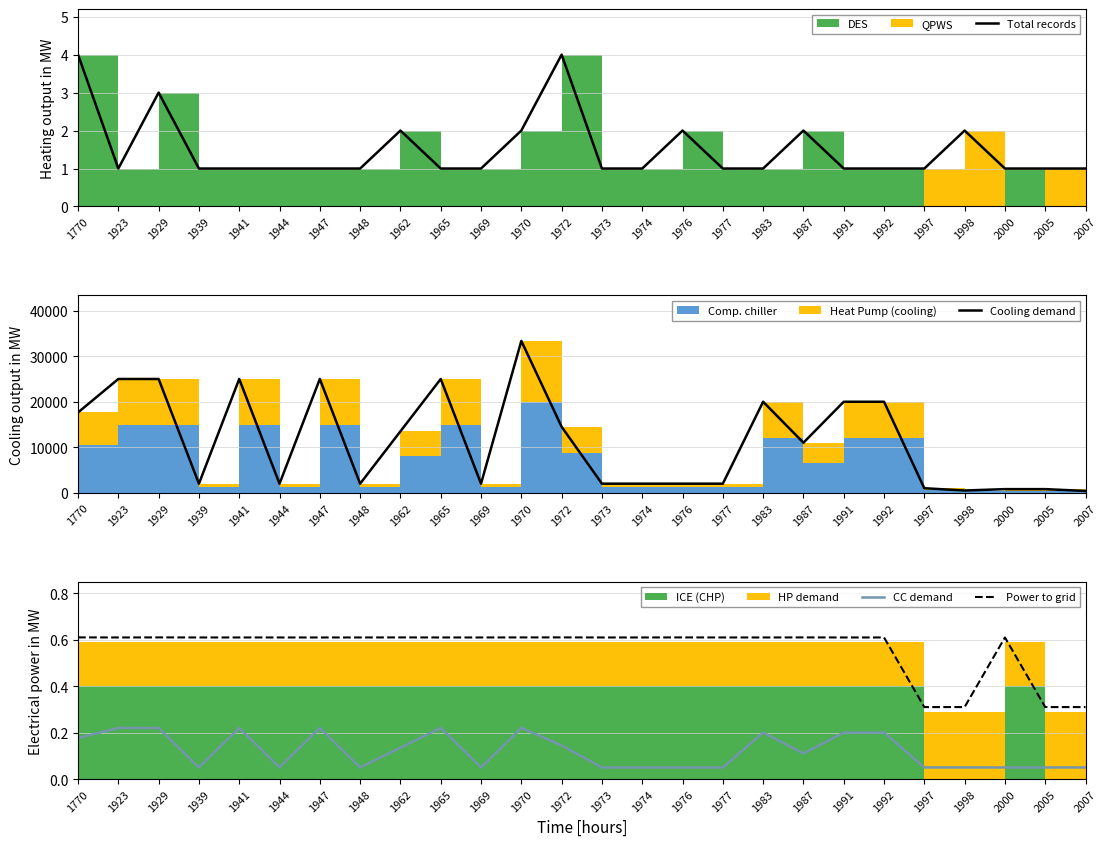

List the labels in order of Total records value, smallest first.

1923, 1939, 1941, 1944, 1947, 1948, 1965, 1969, 1973, 1974, 1977, 1983, 1991, 1992, 1997, 2000, 2005, 2007, 1962, 1970, 1976, 1987, 1998, 1929, 1770, 1972